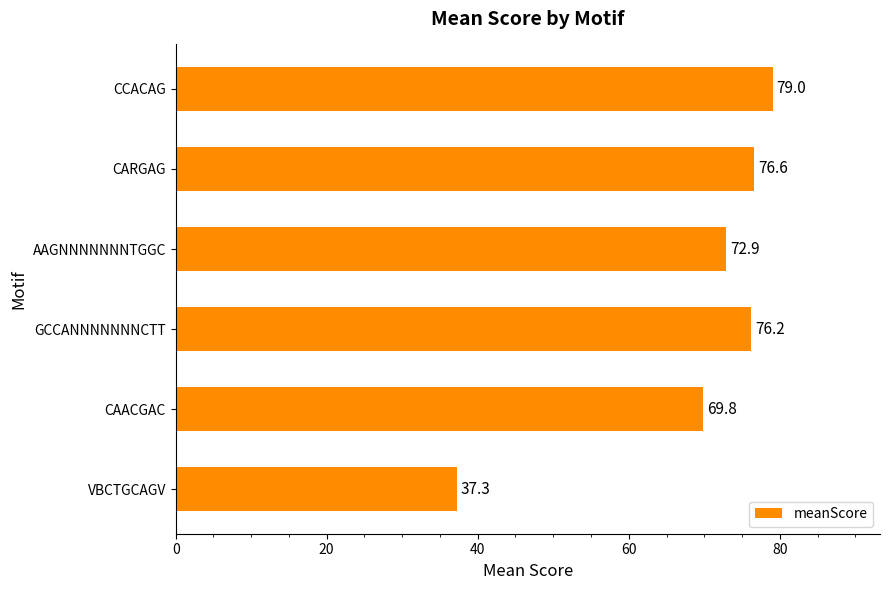

Approximately how many times larger is the value at AAGNNNNNNNTGGC compared to CCACAG?

0.9